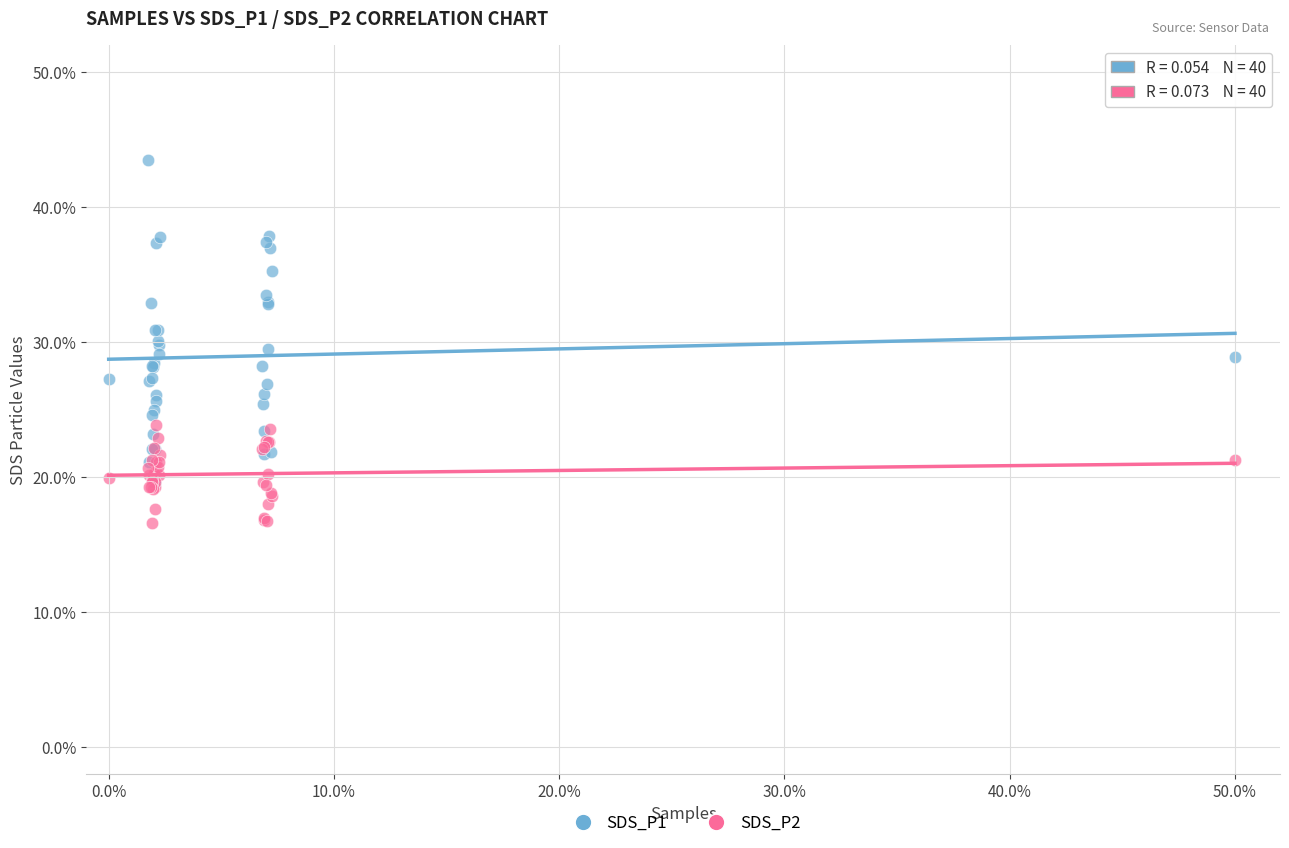

Which series reaches the minimum Y coordinate?

SDS_P2